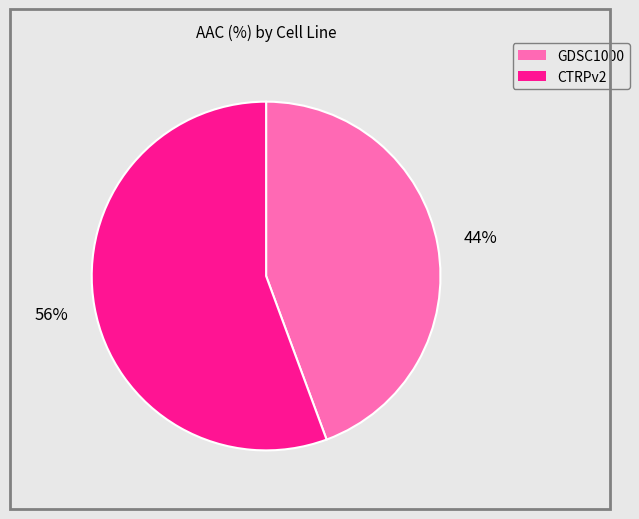

Is the sum of CTRPv2 and GDSC1000 greater than half?

Yes